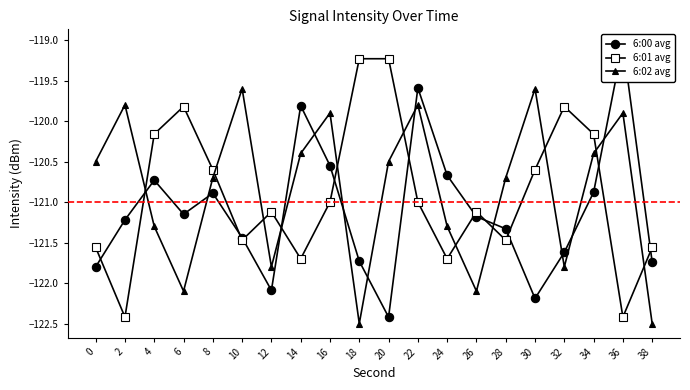

In 6:00 avg, how many points are lower than both neighbors (excluding endpoints)?

4